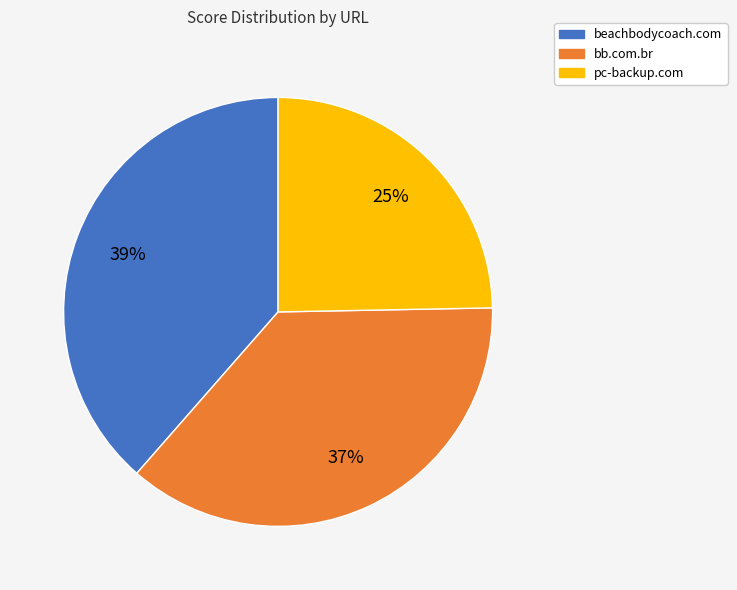

True or false: beachbodycoach.com accounts for 44% of the total.

False